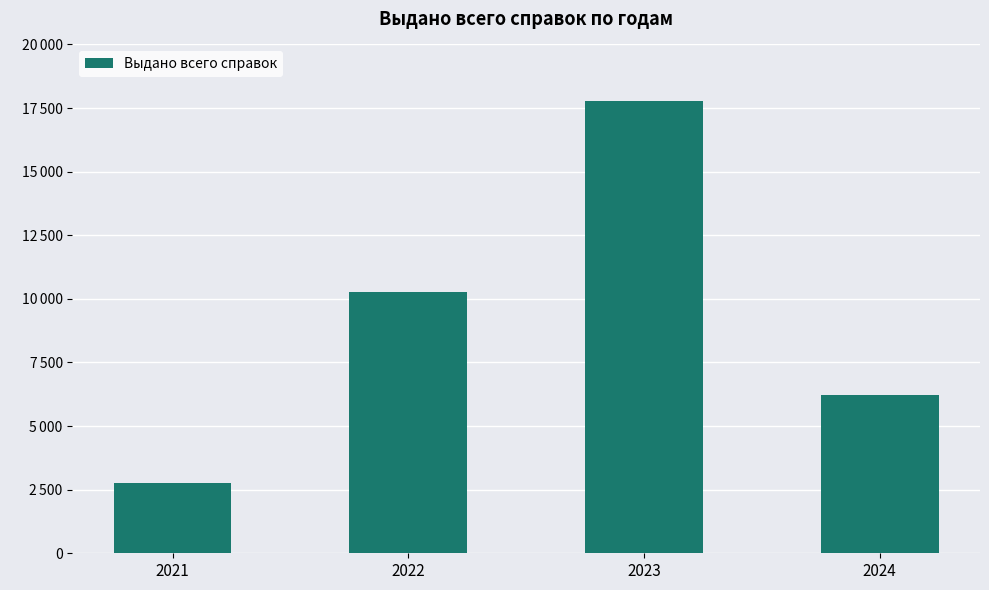

Rank the categories by value from highest to lowest.

2023, 2022, 2024, 2021